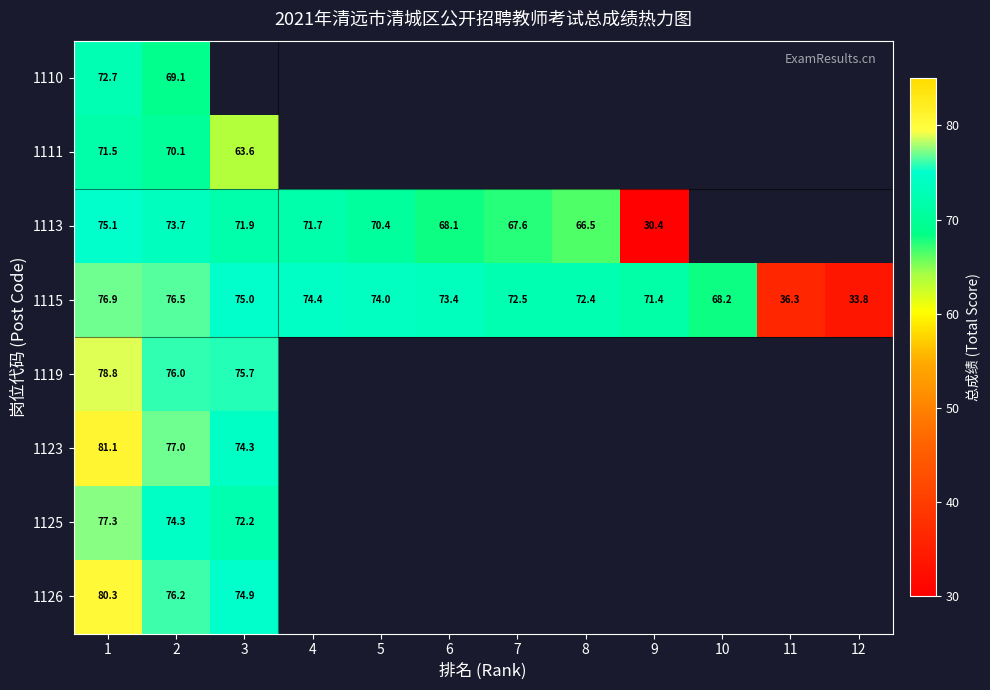

Which category has the lowest value in the 1115 series?

12